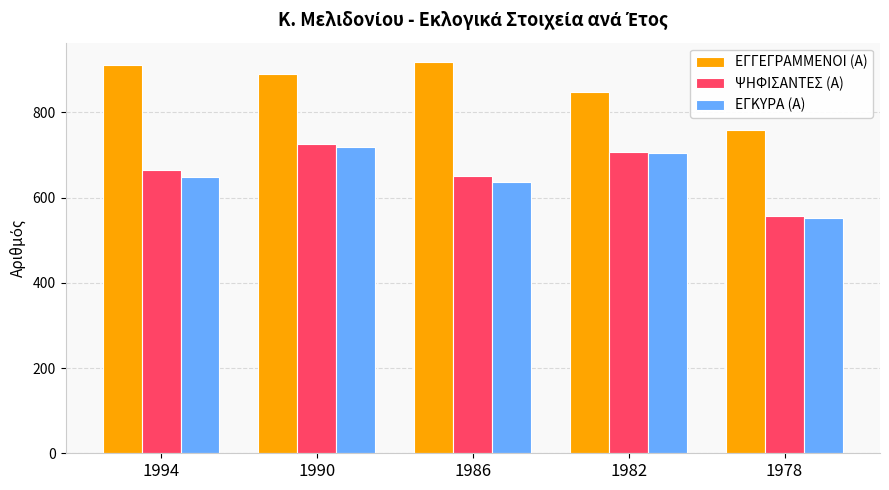

What is the difference between the second highest and second lowest values in the ΕΓΓΕΓΡΑΜΜΕΝΟΙ (Α) series?

62